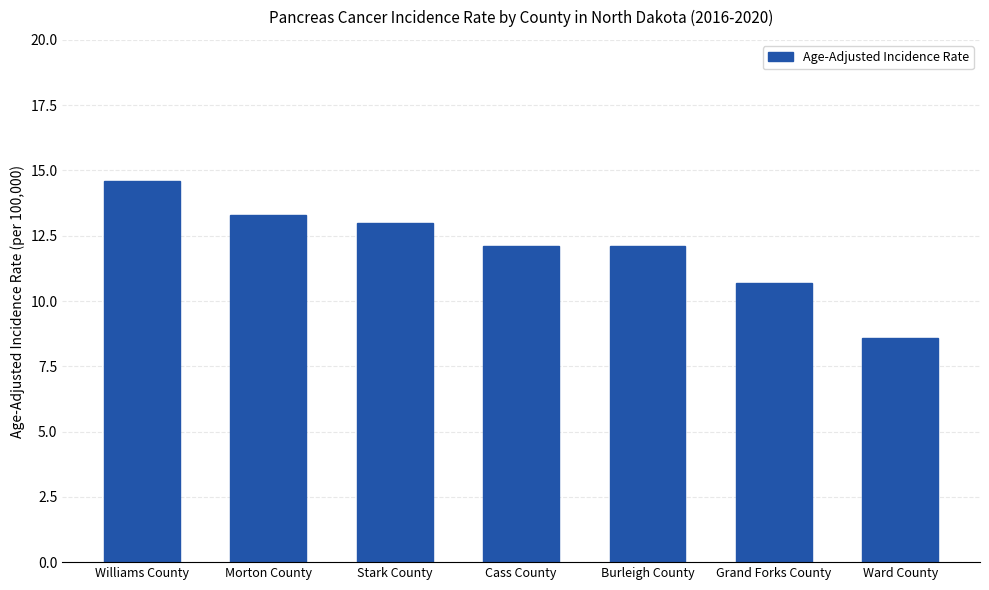

What position from the left is Burleigh County?

5